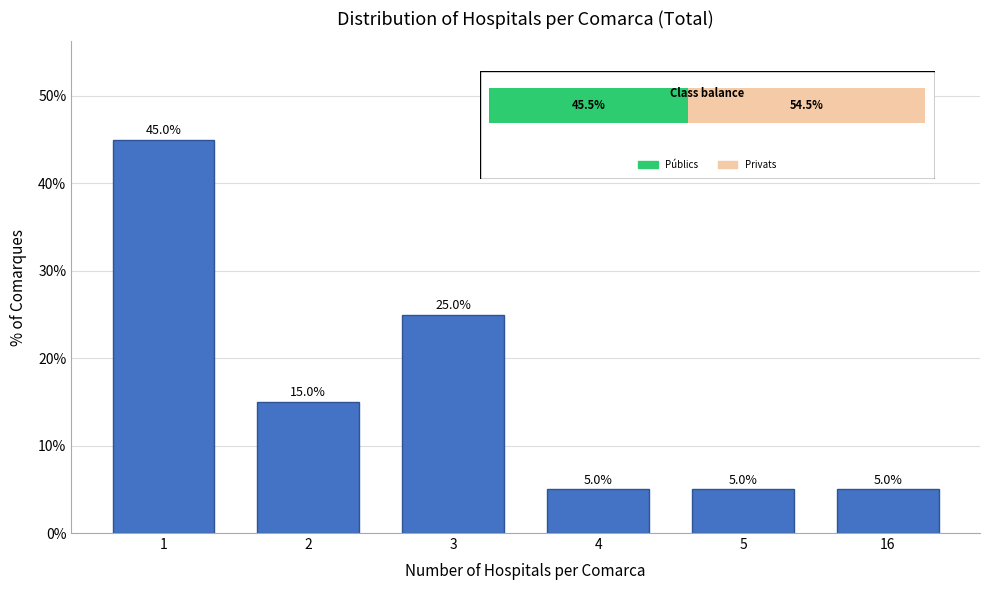

Reading left to right, list all the values displayed in this chart.

45	15	25	5	5	5